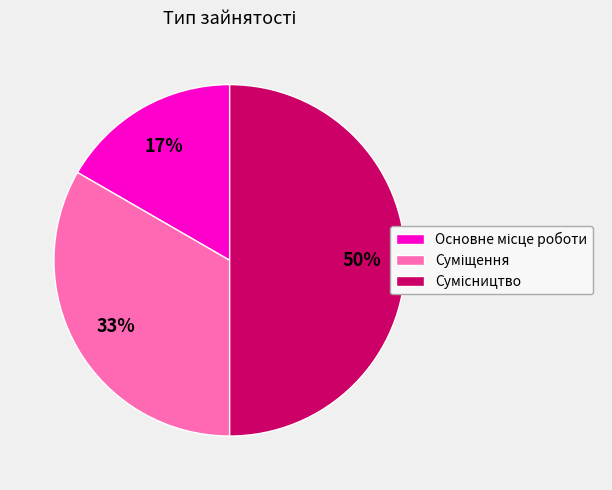

To the nearest percent, what is the difference between the largest and smallest slice percentages?

33%